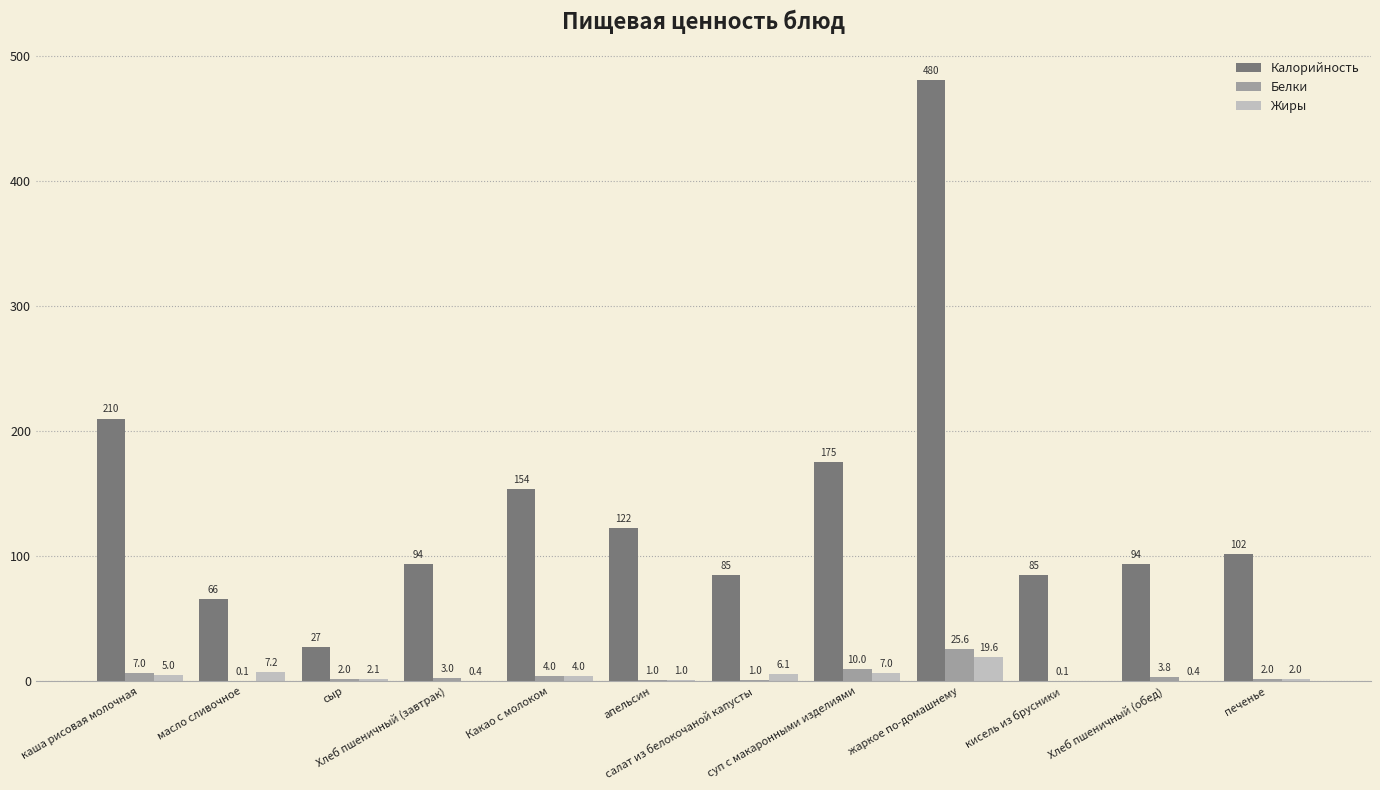

At which label does Белки first exceed 3?

каша рисовая молочная